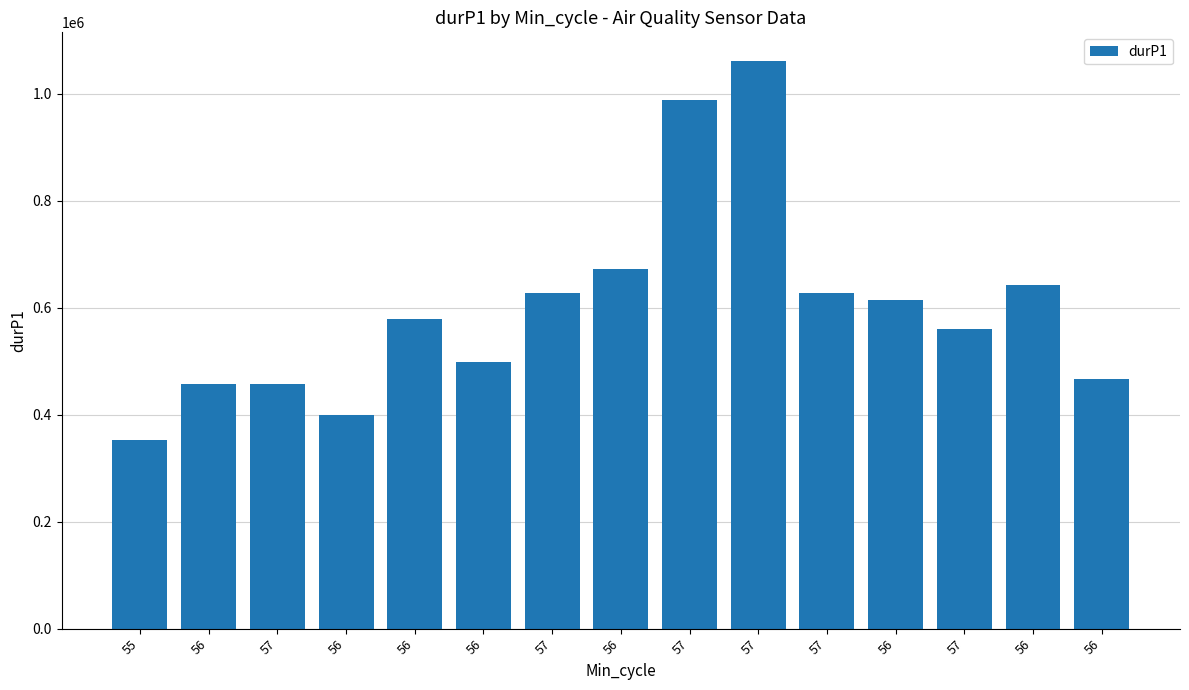

How many values are below 578579?

7